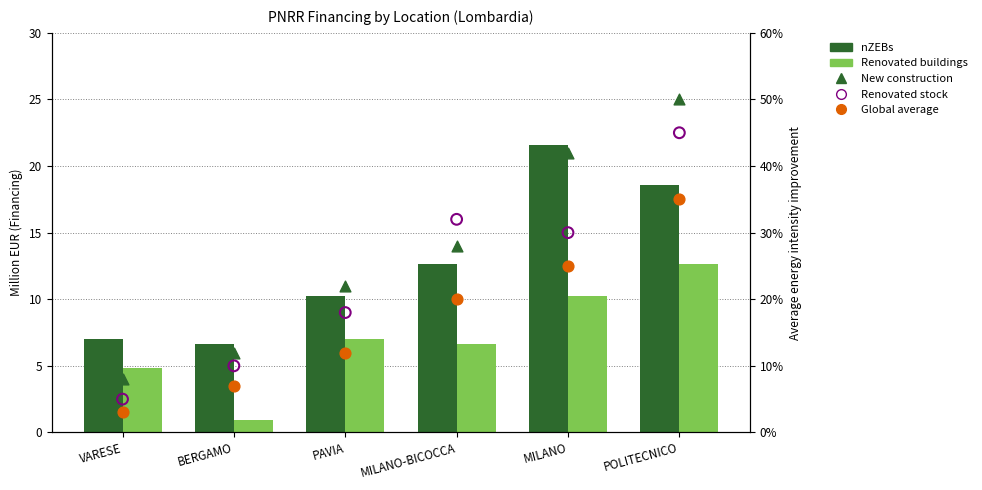

Which series reaches the minimum Y coordinate?

Global average